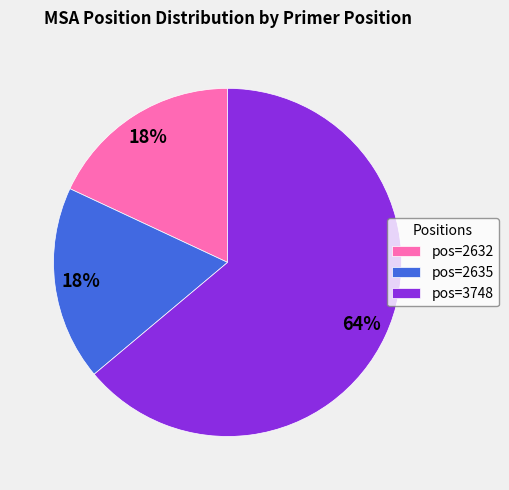

What is the majority slice?

pos=3748